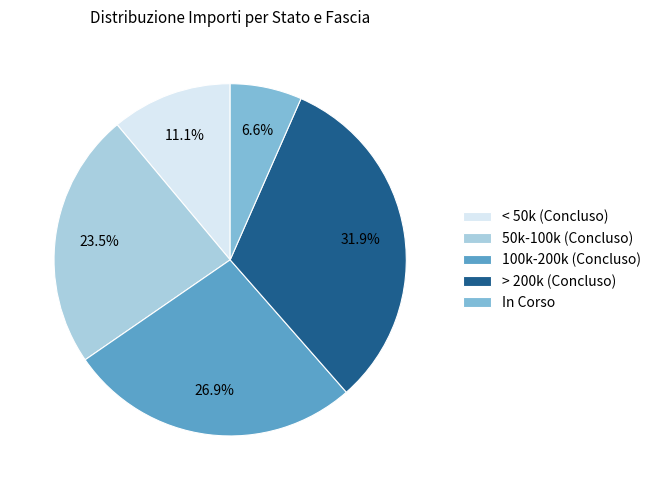

Rank the categories by value from highest to lowest.

> 200k (Concluso), 100k-200k (Concluso), 50k-100k (Concluso), < 50k (Concluso), In Corso